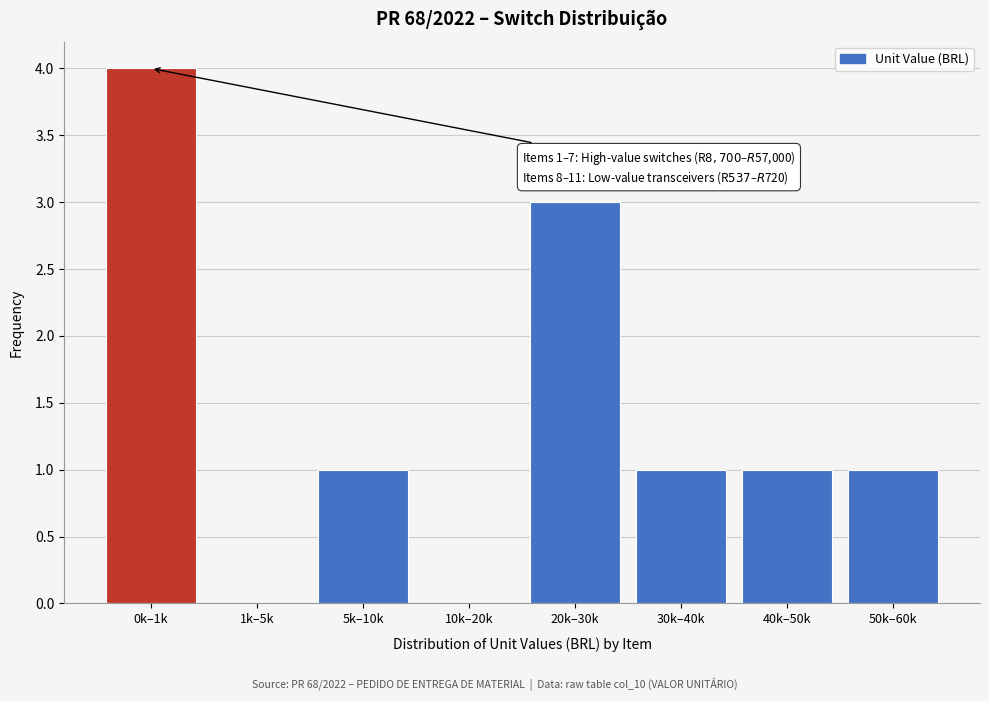

Reading right to left, transcribe all the data shown in this chart.

50k–60k=1	40k–50k=1	30k–40k=1	20k–30k=3	10k–20k=0	5k–10k=1	1k–5k=0	0k–1k=4